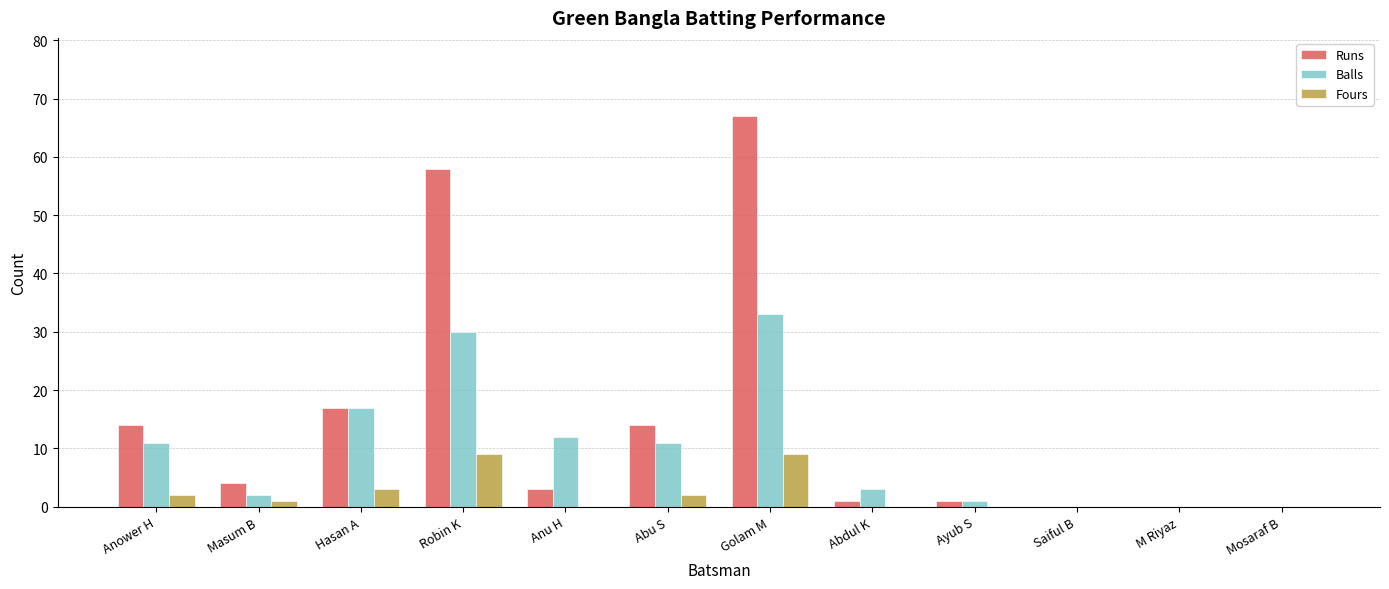

The Balls series shows 30 at Robin K. True or false?

True